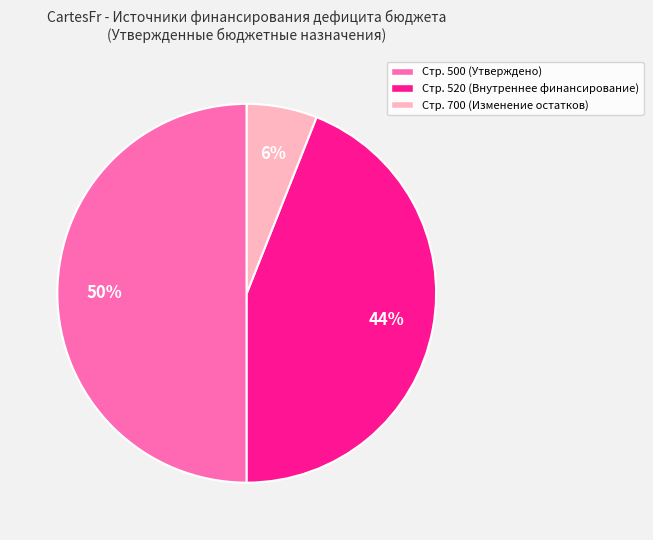

To the nearest percent, what is the difference between the largest and smallest slice percentages?

44%